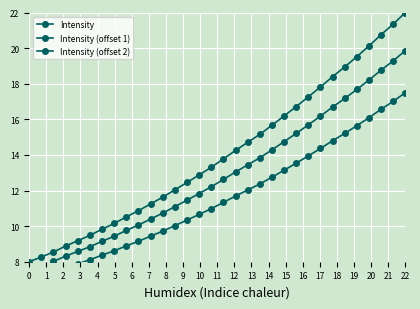

Which series has the largest total across all categories?

Intensity